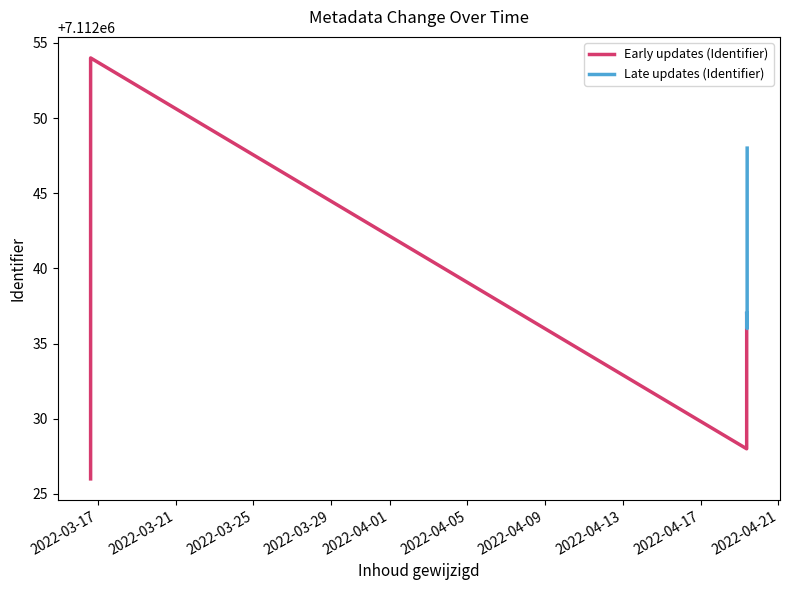

Does the chart have visible grid lines?

No